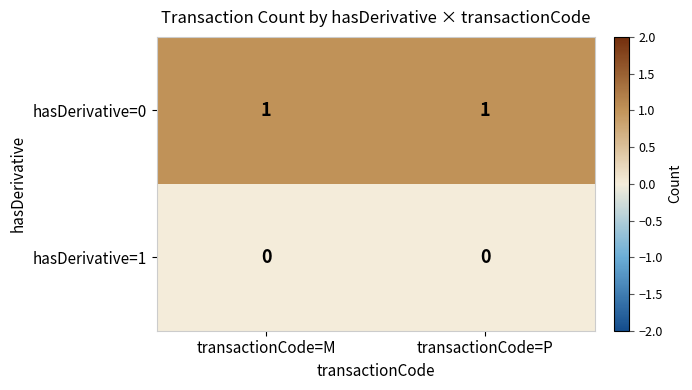

The hasDerivative=0 series shows 2 at transactionCode=P. True or false?

False